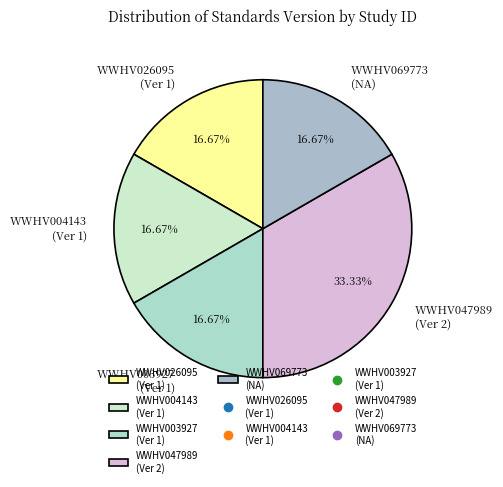

Between WWHV026095 (Ver 1) and WWHV047989 (Ver 2), which is larger?

WWHV047989 (Ver 2)